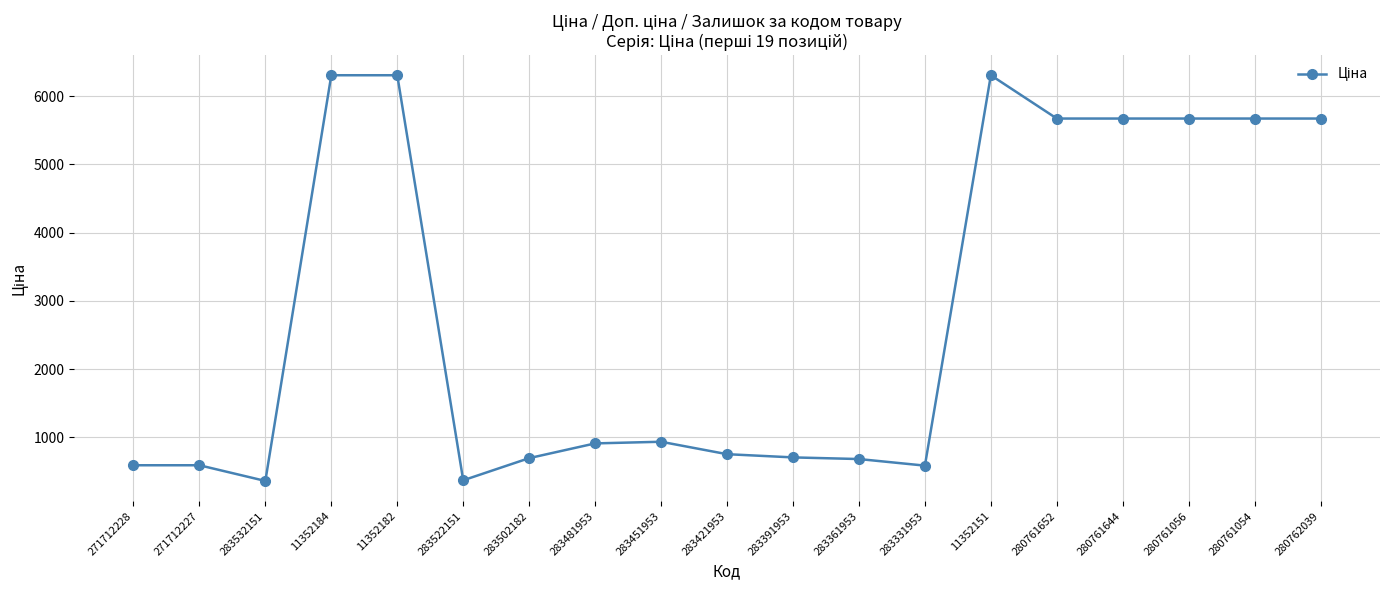

What is the average value?

2866.7